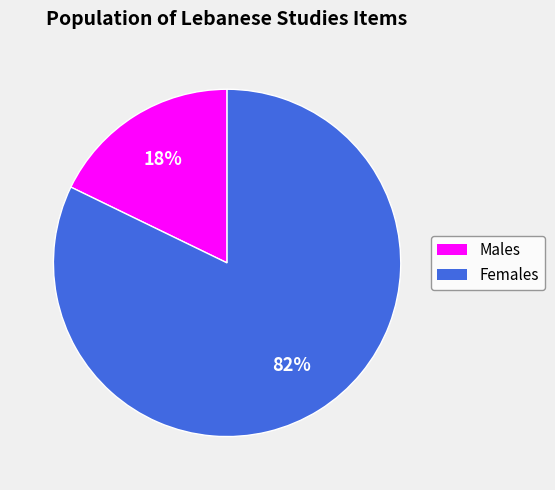

To the nearest percent, what is the average slice percentage?

50%